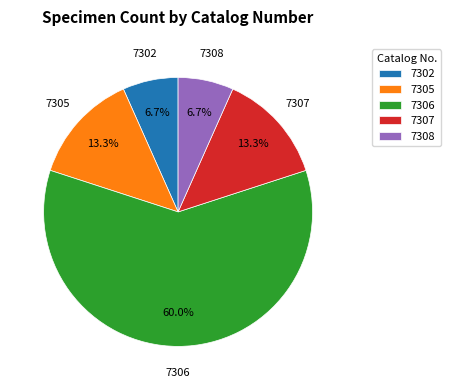

Is it true that 7302 is 1% of the pie?

False